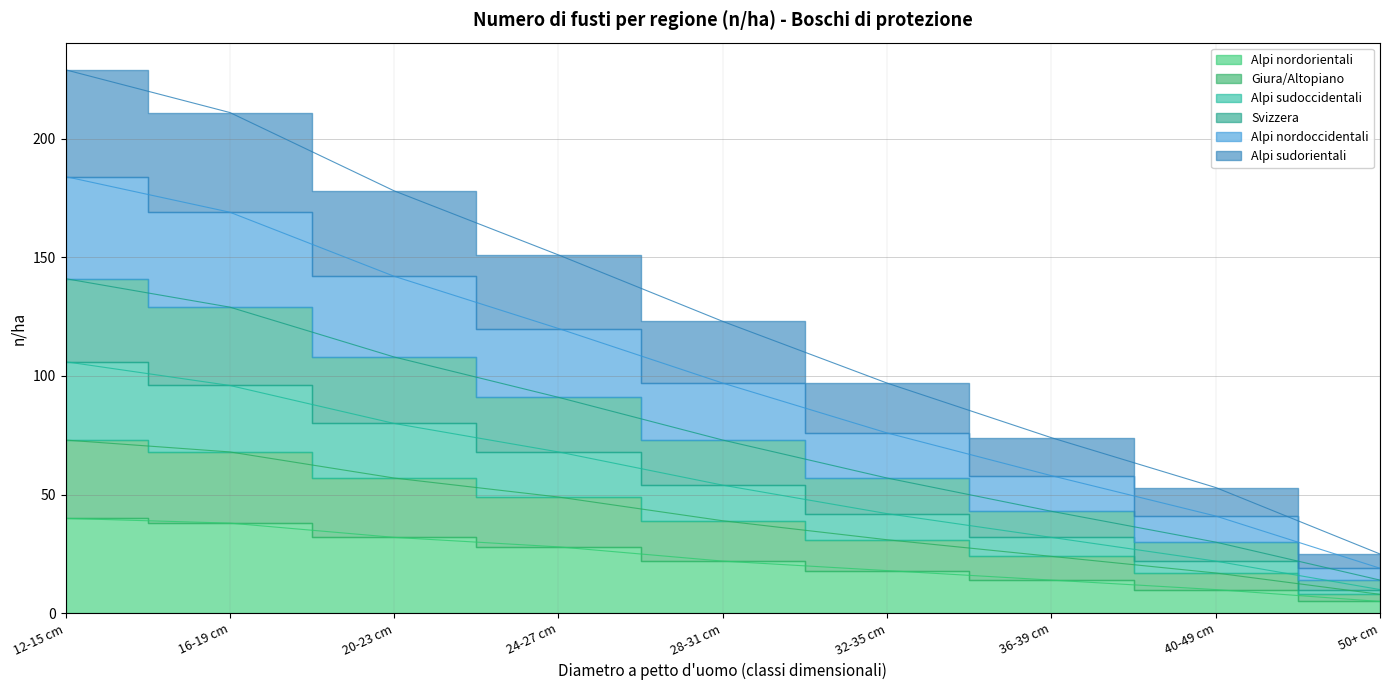

What is the spread (max minus min) of values at 12-15 cm?

189